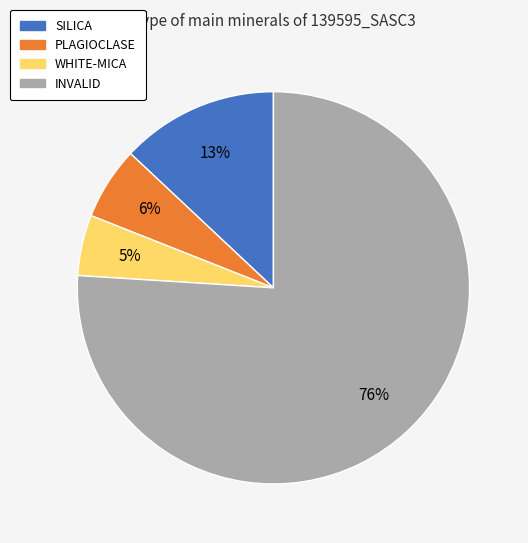

Between SILICA and WHITE-MICA, which is larger?

SILICA